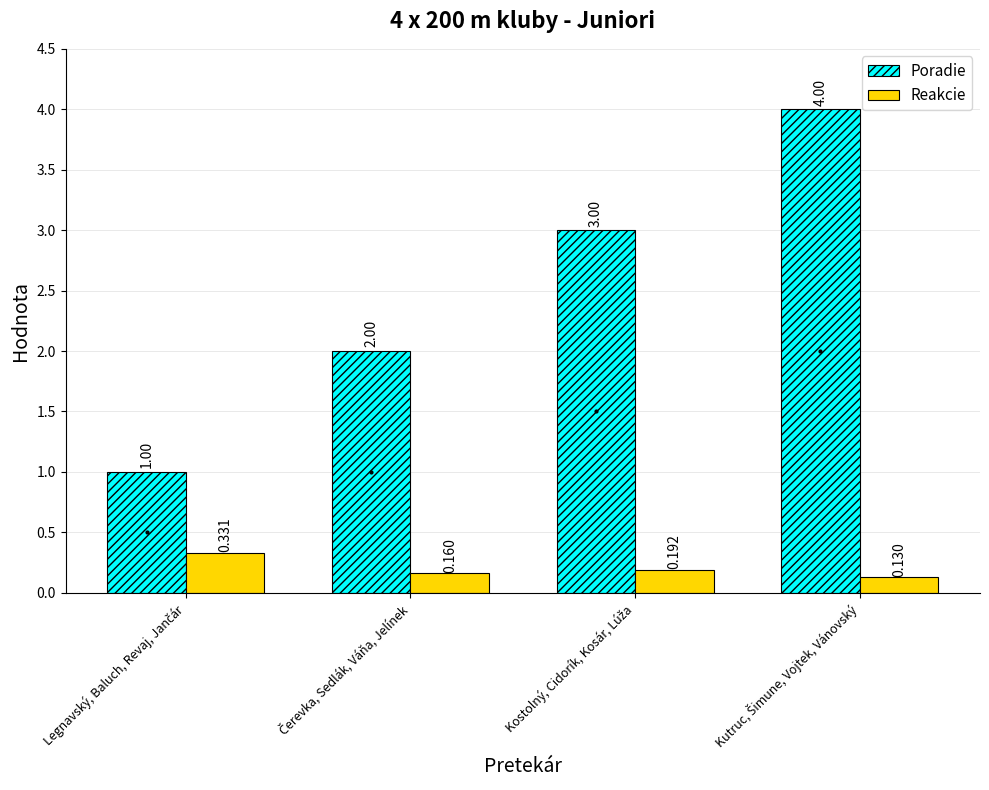

Which series has the largest range (max minus min)?

Poradie